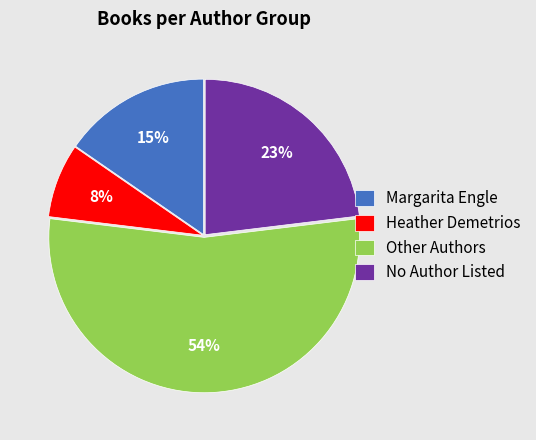

How many slices are in this pie chart?

4